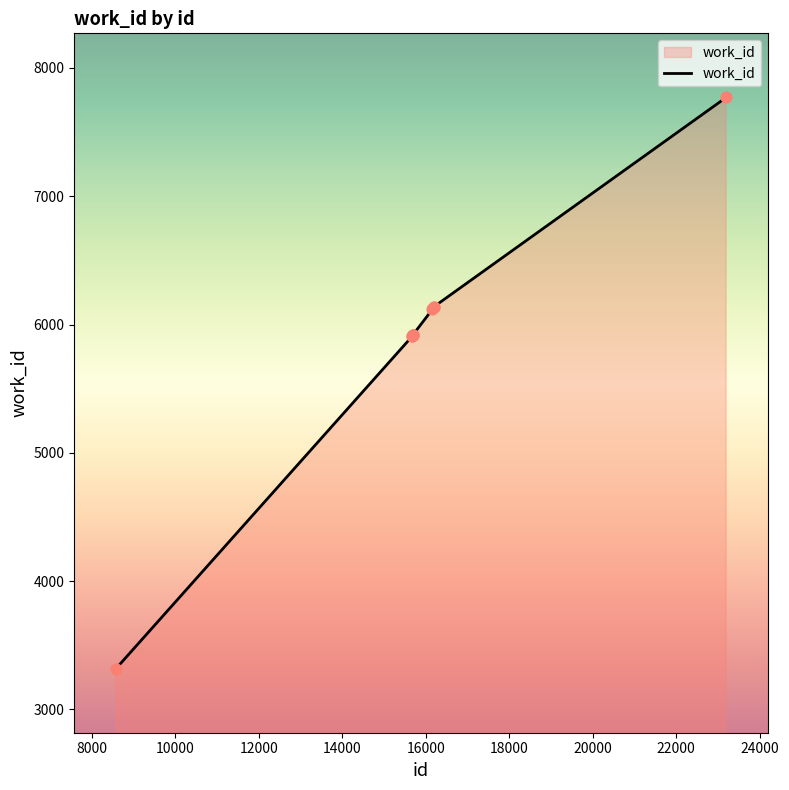

What is the difference between the maximum and minimum values?

4450